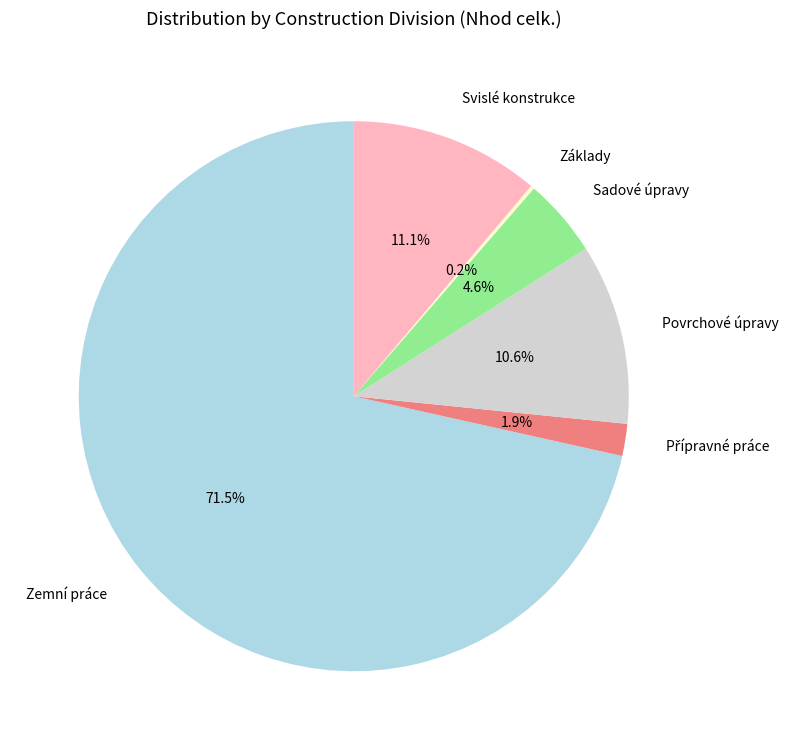

To the nearest percent, what is the difference between the largest and smallest slice percentages?

71%